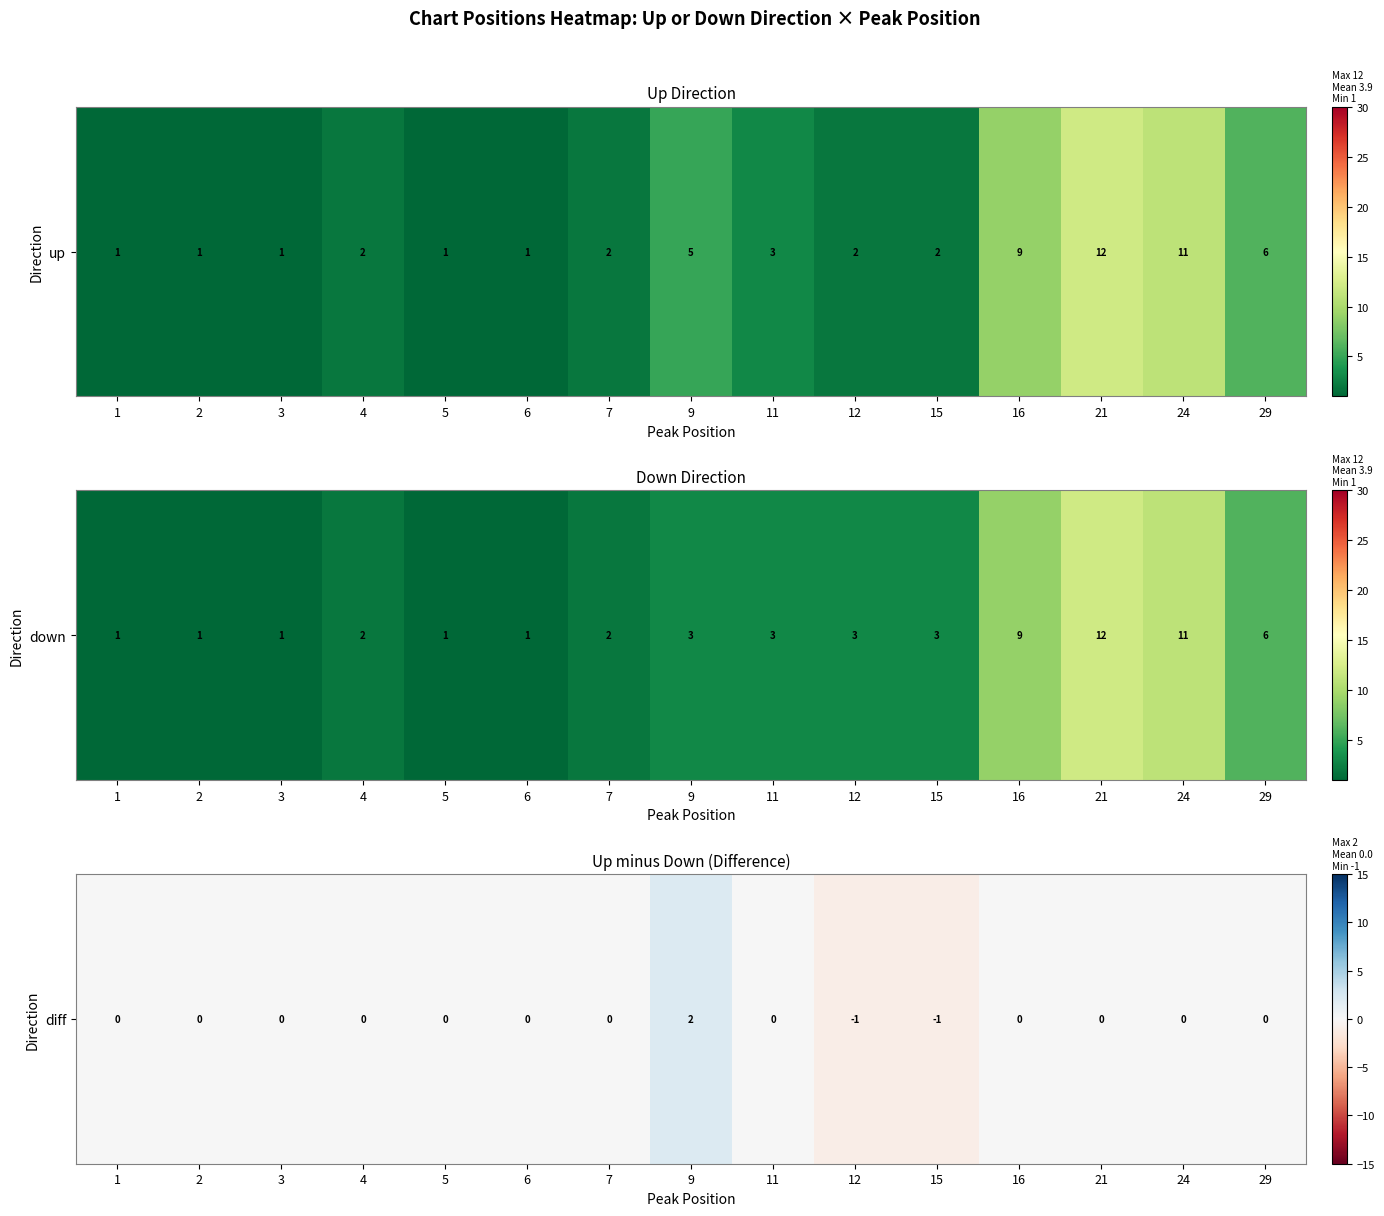

Reading right to left, extract all data points from this chart.

29=0	24=0	21=0	16=0	15=-1	12=-1	11=0	9=2	7=0	6=0	5=0	4=0	3=0	2=0	1=0